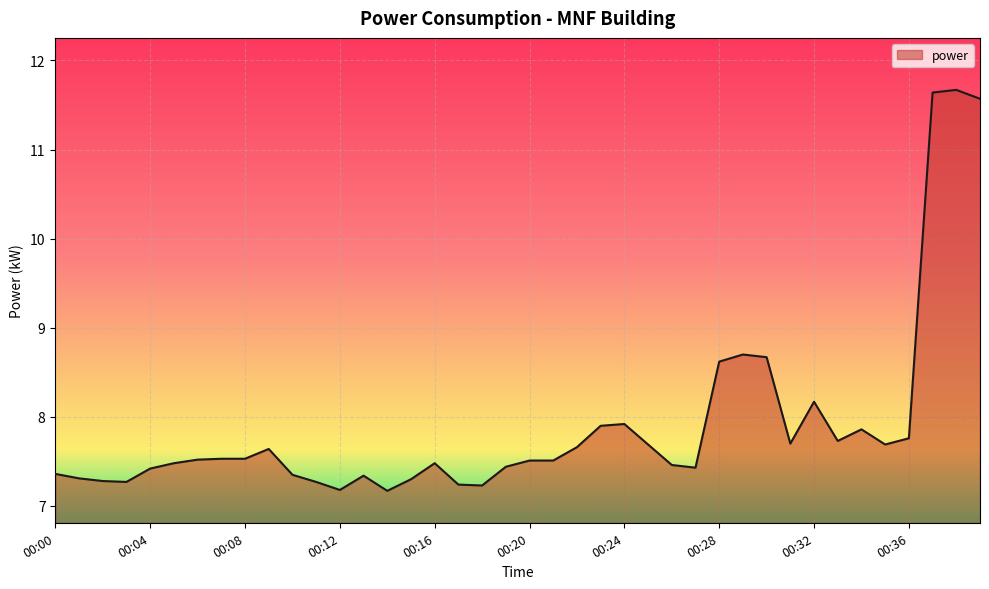

What is the greatest value displayed?

11.7